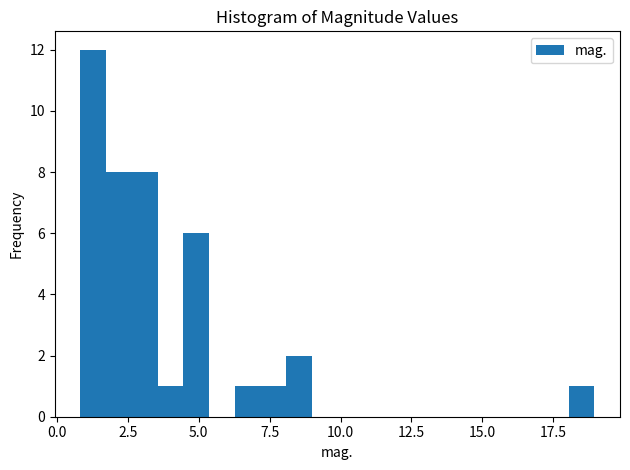

Around what value on the x-axis is the tallest bar? Give the approximate position of its centre, as read against the axis.

1.5